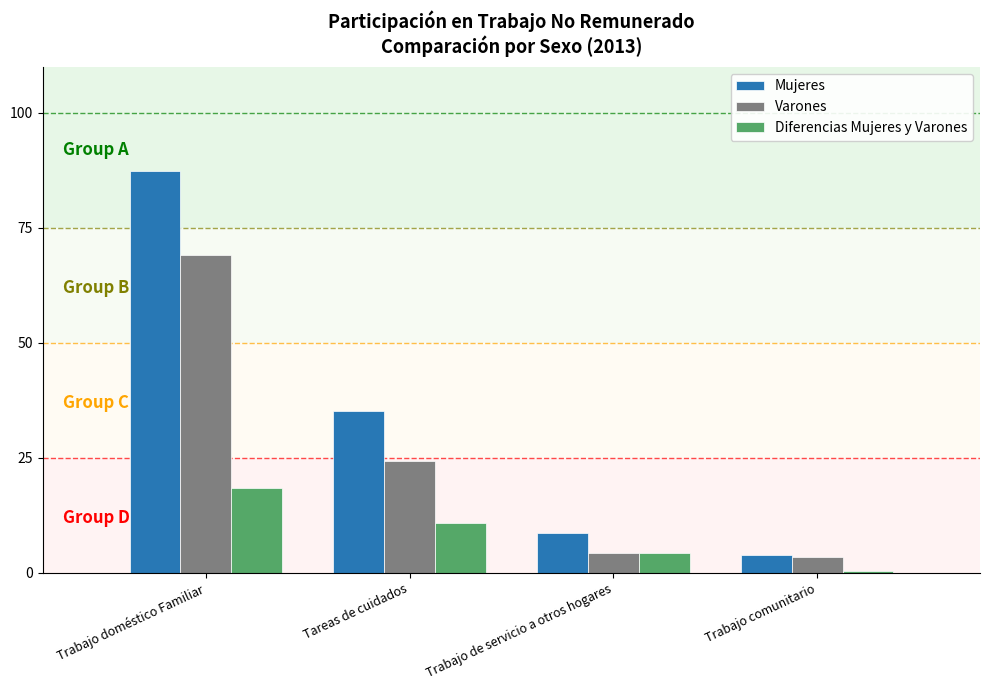

Between Tareas de cuidados and Trabajo de servicio a otros hogares, which series saw the biggest shift?

Mujeres